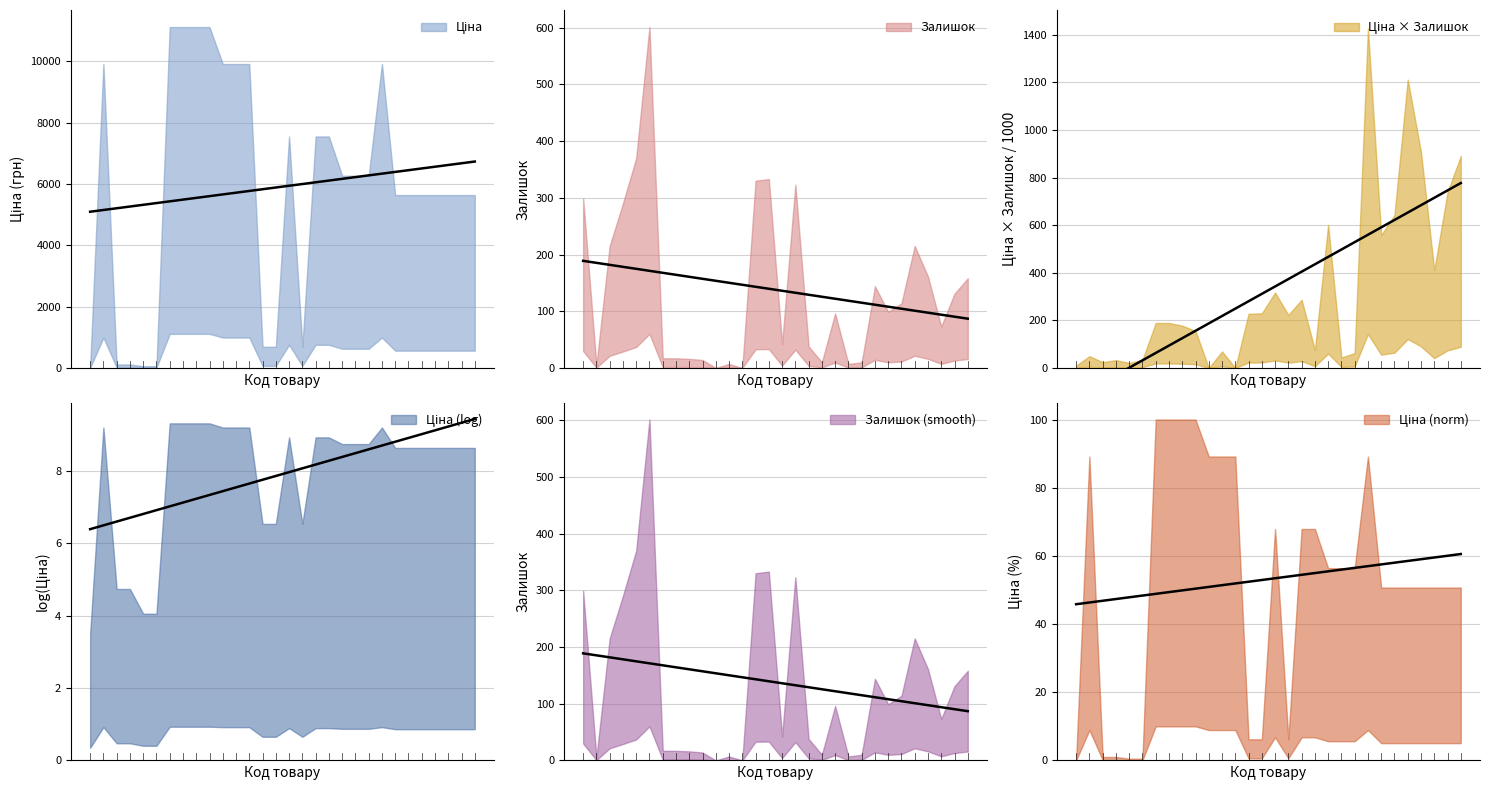

Reading left to right, what are all the values shown in this chart?

Ціна: 32.0	9908.5	113.3	113.3	56.7	56.7	11113.6	11113.6	11113.6	11113.6	9908.5	9908.5	9908.5	689.1	689.1	7545.9	689.1	7545.9	7545.9	6266.7	6266.7	6266.7	9908.5	5636.0	5636.0	5636.0	5636.0	5636.0	5636.0	5636.0
Залишок: 299.0	5.0	215.0	290.0	370.0	601.0	17.0	17.0	16.0	14.0	0.0	7.0	0.0	330.0	333.0	42.0	323.0	38.0	10.0	96.0	7.0	10.0	144.0	99.0	114.0	215.0	161.0	73.0	131.0	158.0